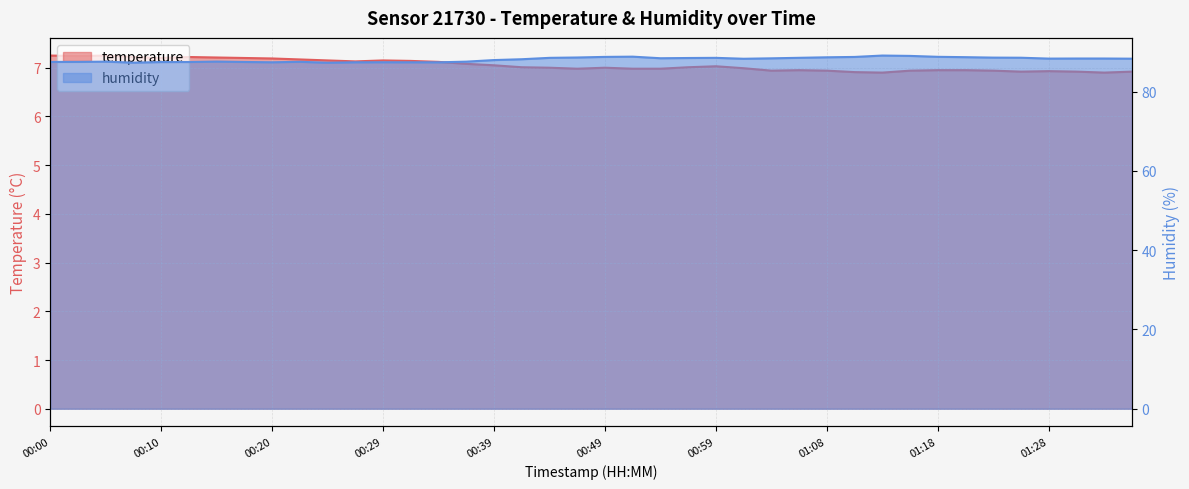

Reading left to right, transcribe all the data shown in this chart.

temperature: 00:00=7.2	00:03=7.2	00:05=7.2	00:08=7.2	00:10=7.2	00:12=7.2	00:15=7.2	00:17=7.2	00:20=7.2	00:22=7.2	00:25=7.2	00:27=7.1	00:29=7.2	00:32=7.1	00:34=7.1	00:37=7.1	00:39=7.0	00:42=7.0	00:44=7.0	00:46=7.0	00:49=7.0	00:51=7.0	00:54=7.0	00:56=7.0	00:59=7.0	01:01=7.0	01:03=6.9	01:06=7.0	01:08=6.9	01:11=6.9	01:13=6.9	01:16=6.9	01:18=7.0	01:21=7.0	01:23=6.9	01:26=6.9	01:28=6.9	01:33=6.9	01:36=6.9	01:38=6.9
humidity: 00:00=87.5	00:03=87.5	00:05=87.6	00:08=87.3	00:10=87.5	00:12=87.5	00:15=87.6	00:17=87.5	00:20=87.4	00:22=87.5	00:25=87.3	00:27=87.4	00:29=87.4	00:32=87.4	00:34=87.4	00:37=87.6	00:39=88.0	00:42=88.2	00:44=88.5	00:46=88.6	00:49=88.8	00:51=88.8	00:54=88.4	00:56=88.5	00:59=88.5	01:01=88.3	01:03=88.4	01:06=88.5	01:08=88.7	01:11=88.8	01:13=89.1	01:16=89.0	01:18=88.8	01:21=88.7	01:23=88.6	01:26=88.6	01:28=88.3	01:33=88.4	01:36=88.4	01:38=88.3